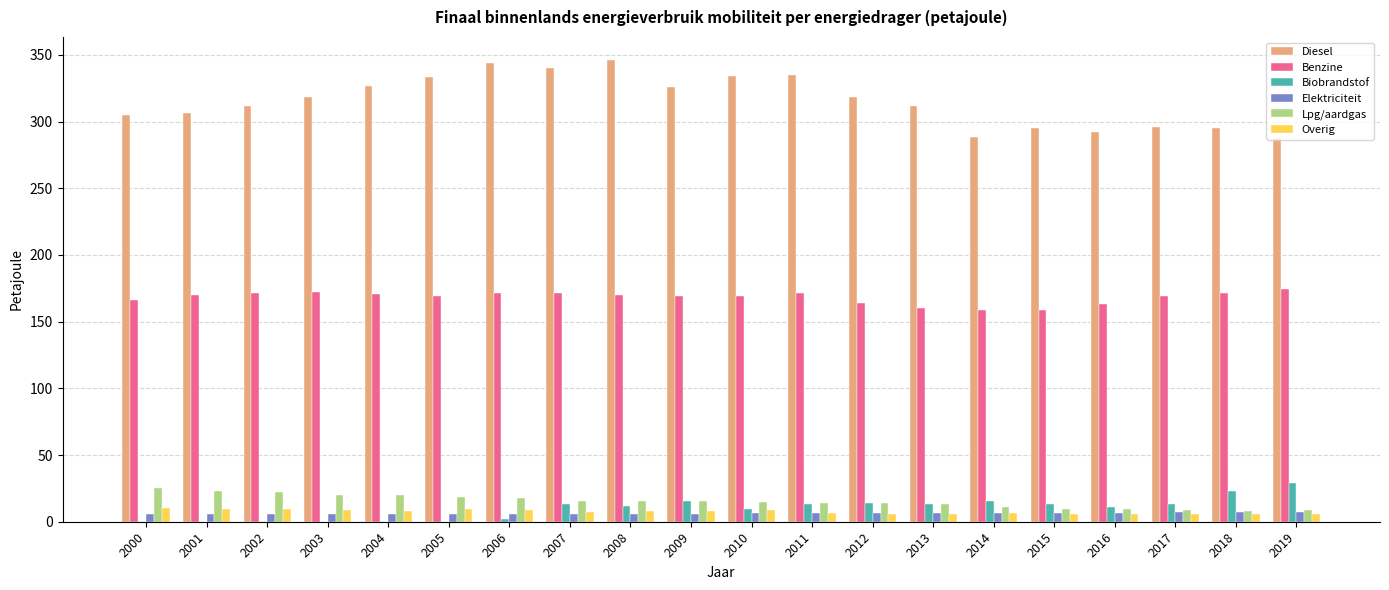

Is it true that Lpg/aardgas equals 8.6 at 2017?

True